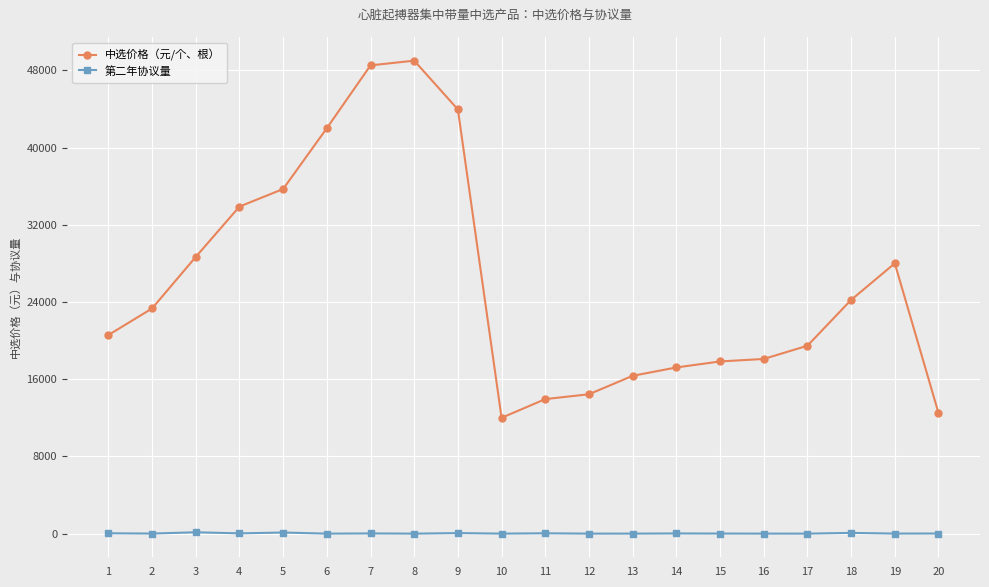

True or false: 第二年协议量 and 中选价格（元/个、根） intersect in this chart.

False